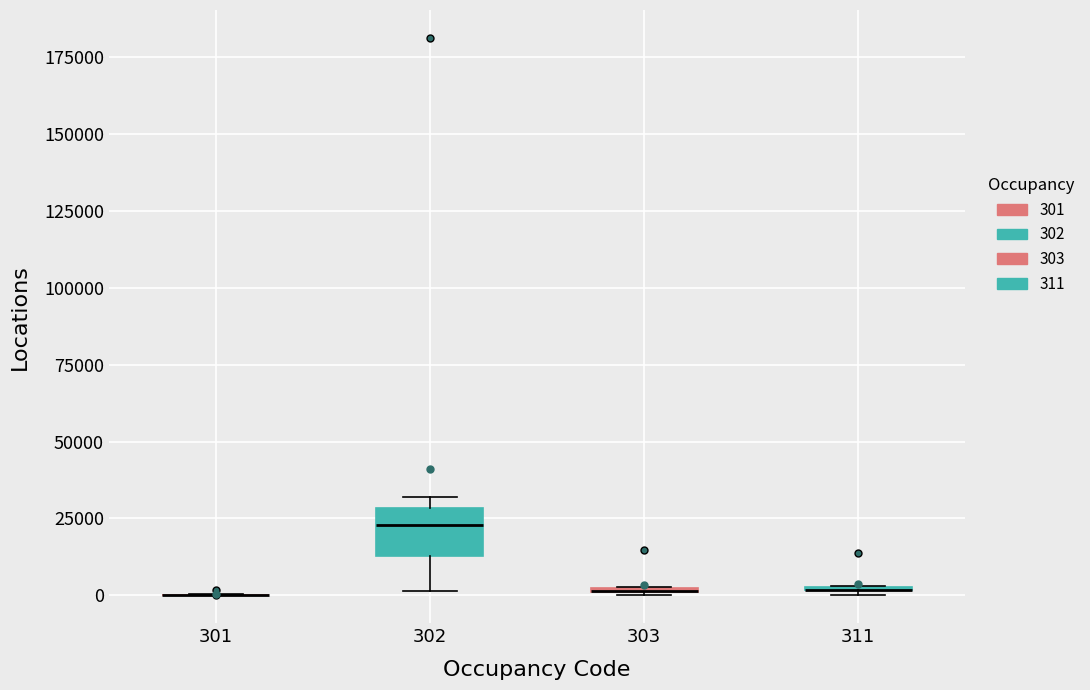

Comparing the boxes themselves (not the whiskers), which one is the tallest?

302